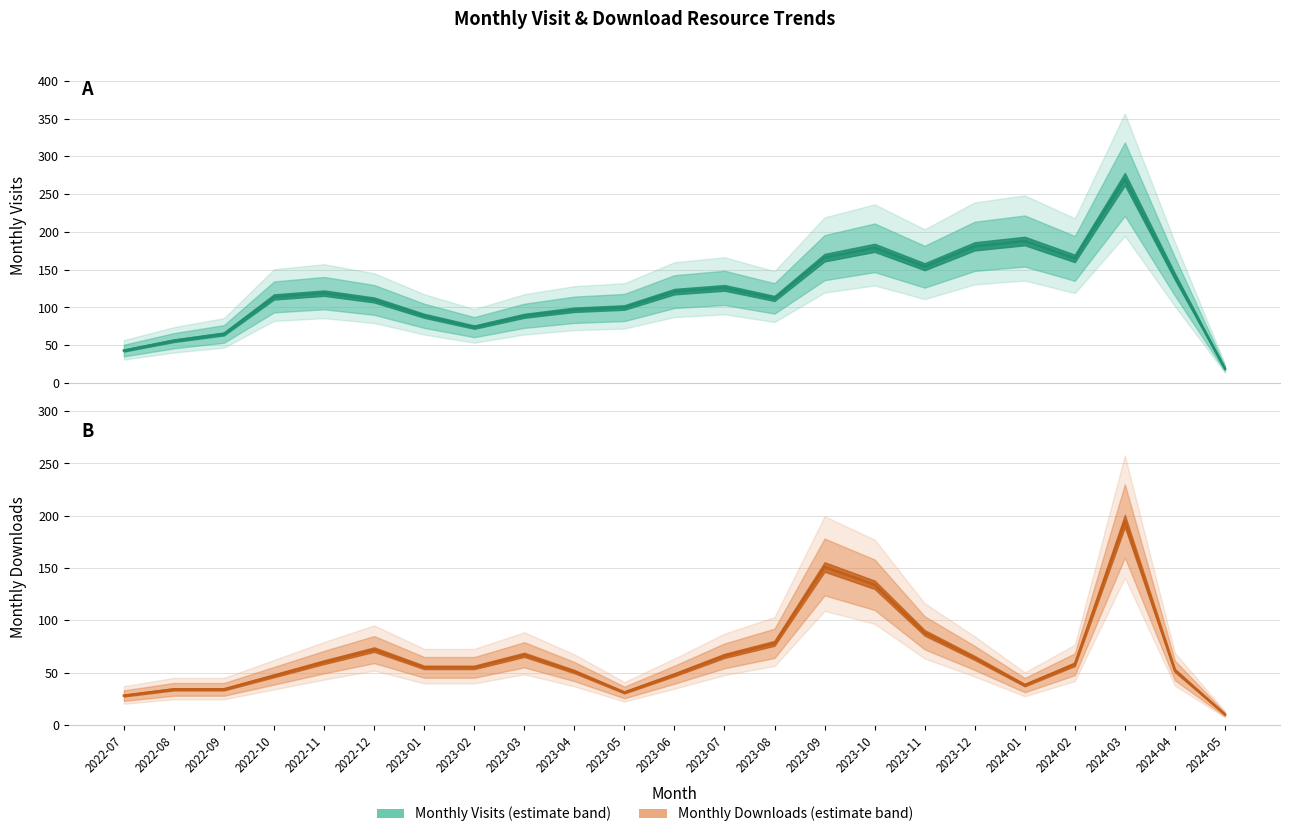

True or false: monthly_download_resource and monthly_visit cross at least once.

False